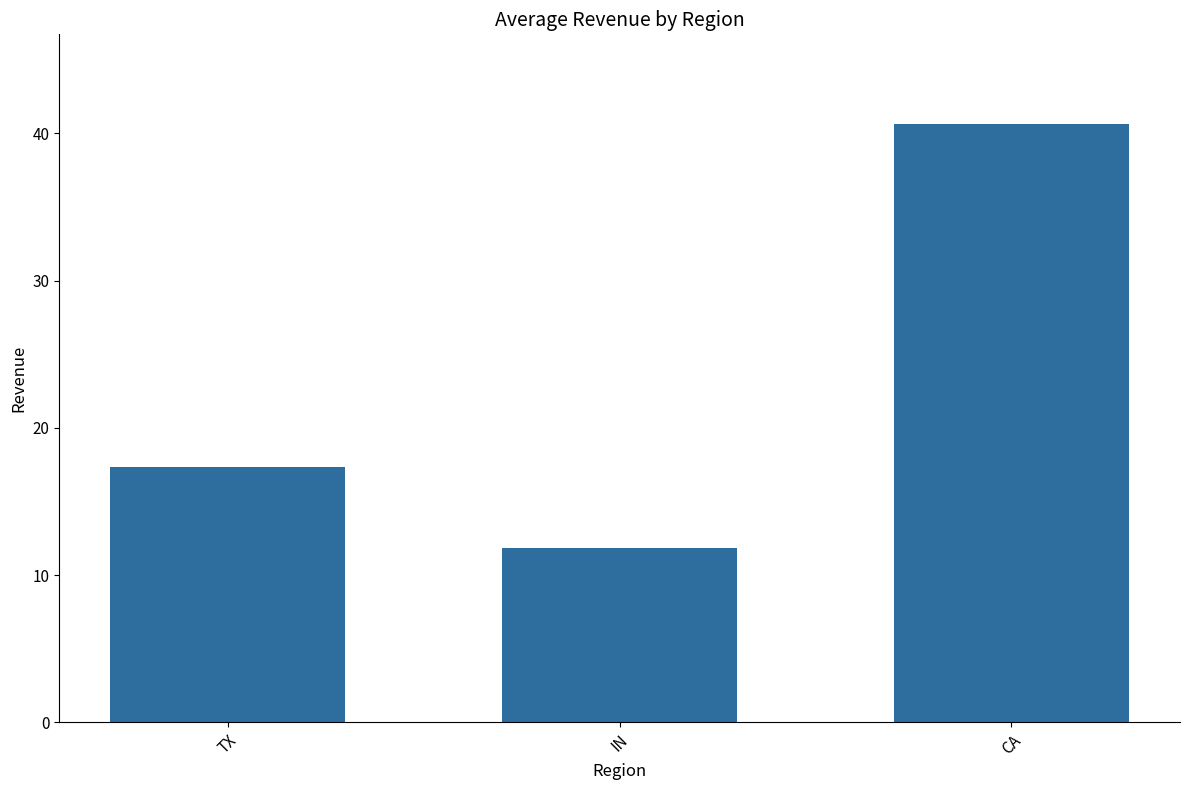

Where does the data first go above 17?

TX